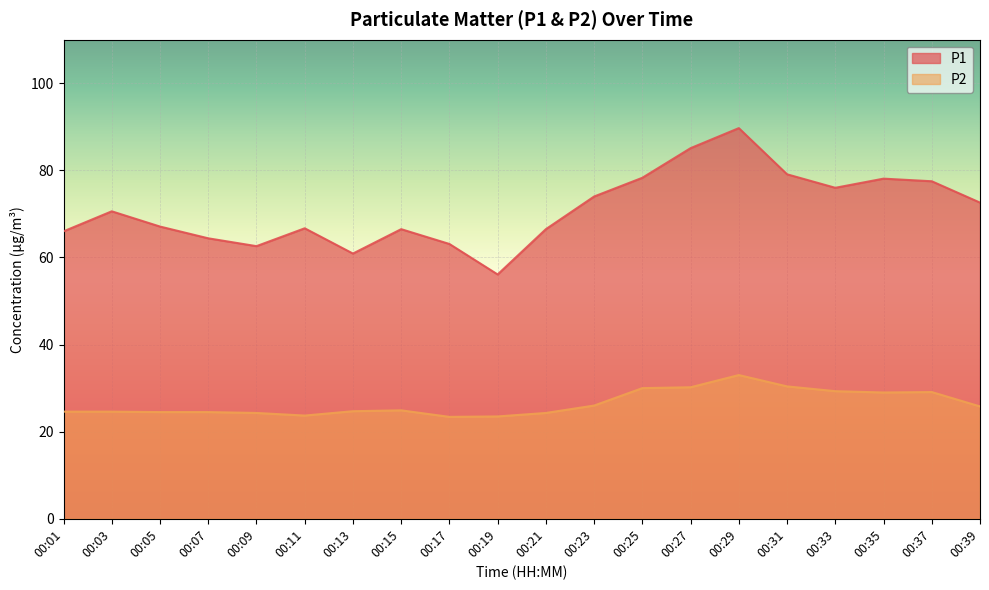

What is the sum of the P1 values at 00:27 and 00:23?

159.1